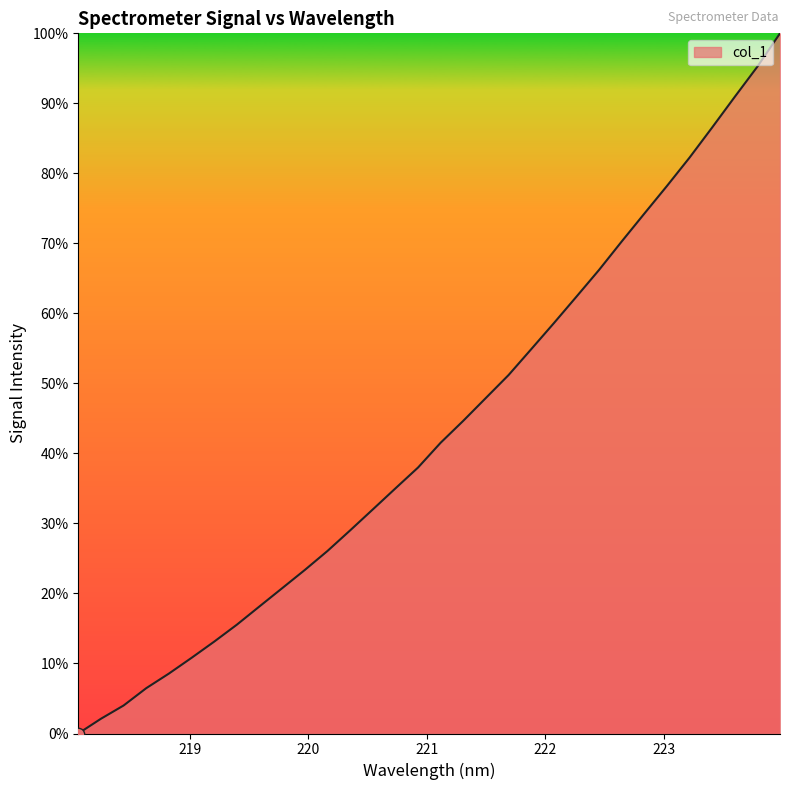

What is the maximum value shown in the chart?

100.0